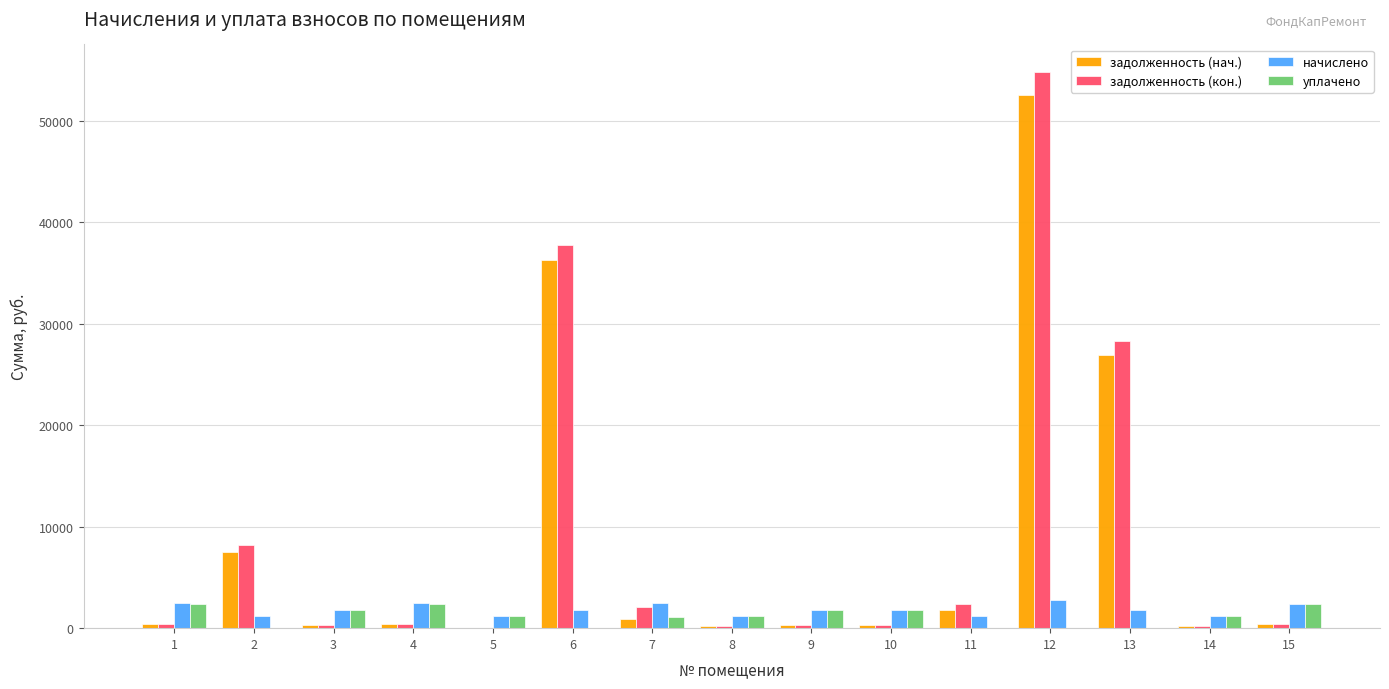

What is the greatest value displayed?

54782.8